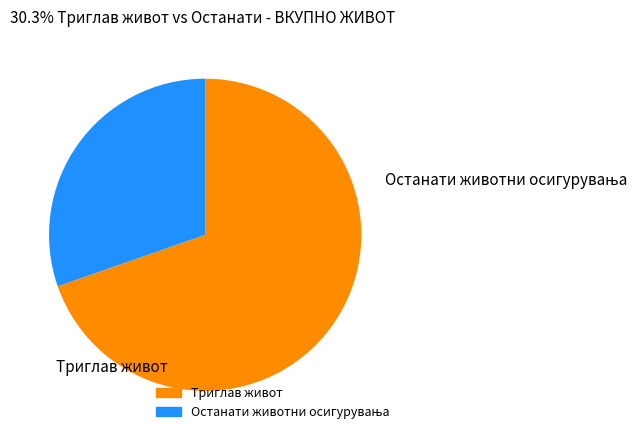

Does any single category account for the majority?

Yes